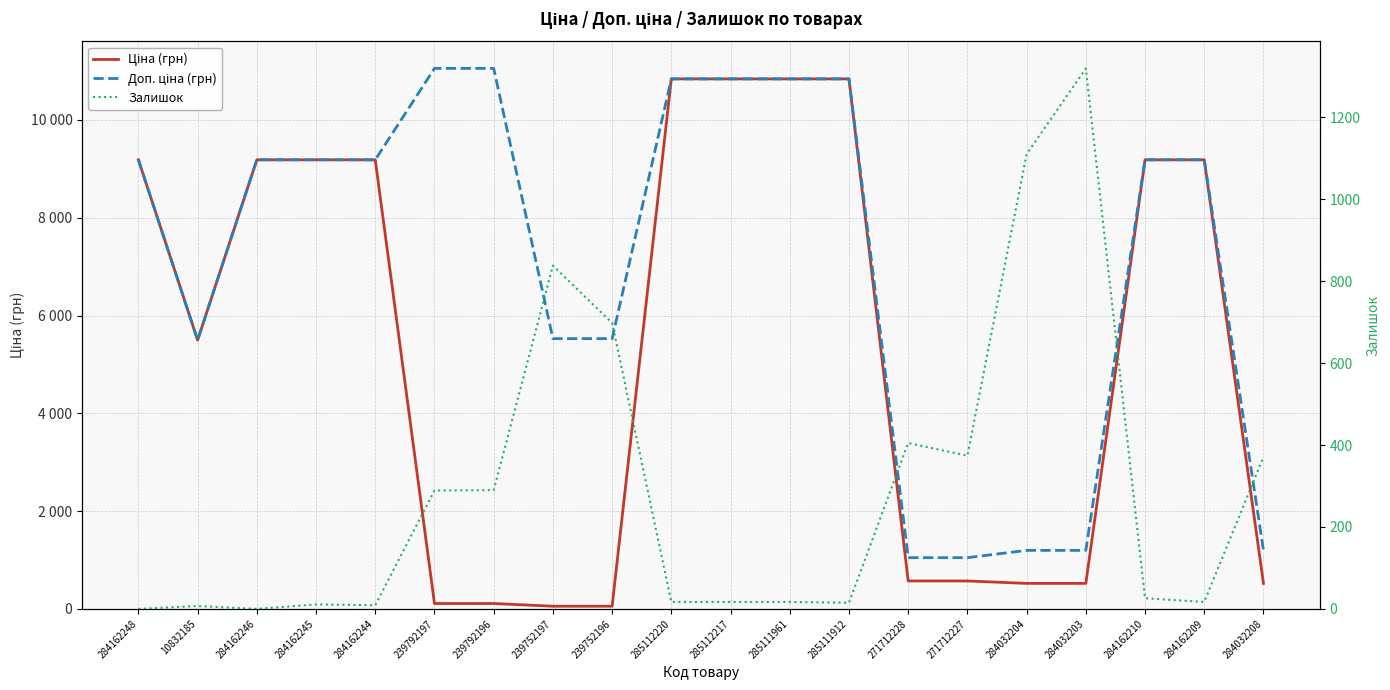

Which series has the largest total across all categories?

Доп. ціна (грн)